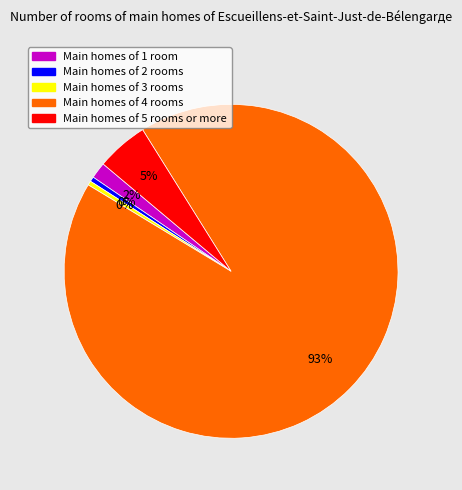

Count the number of slices in the pie.

5